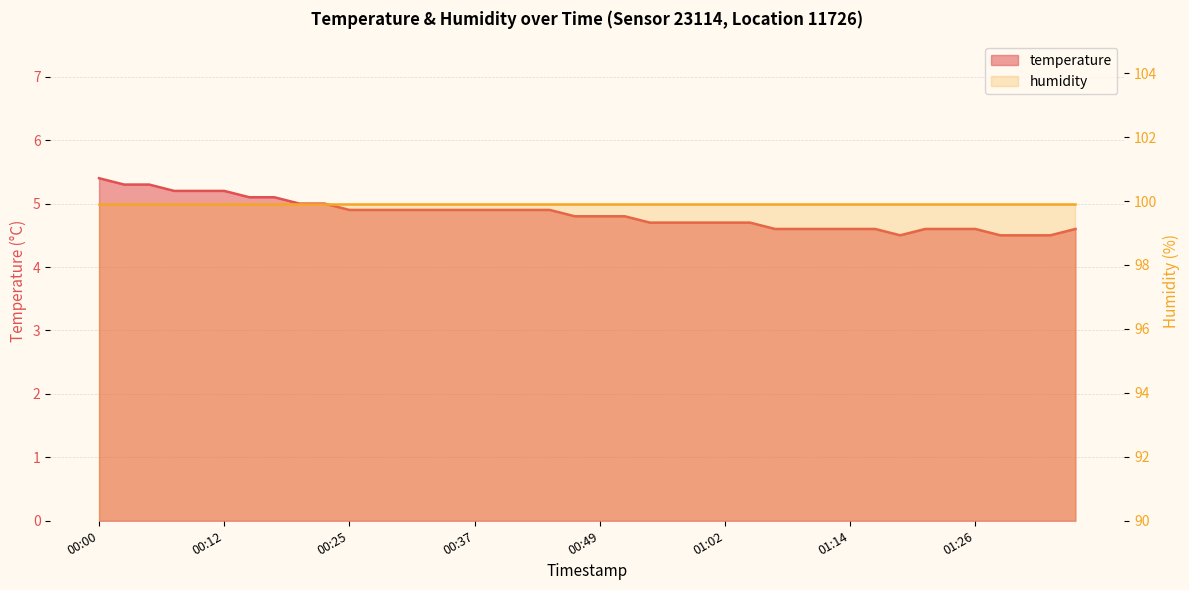

What is the sum of the values at 01:14 and 01:02?

9.3